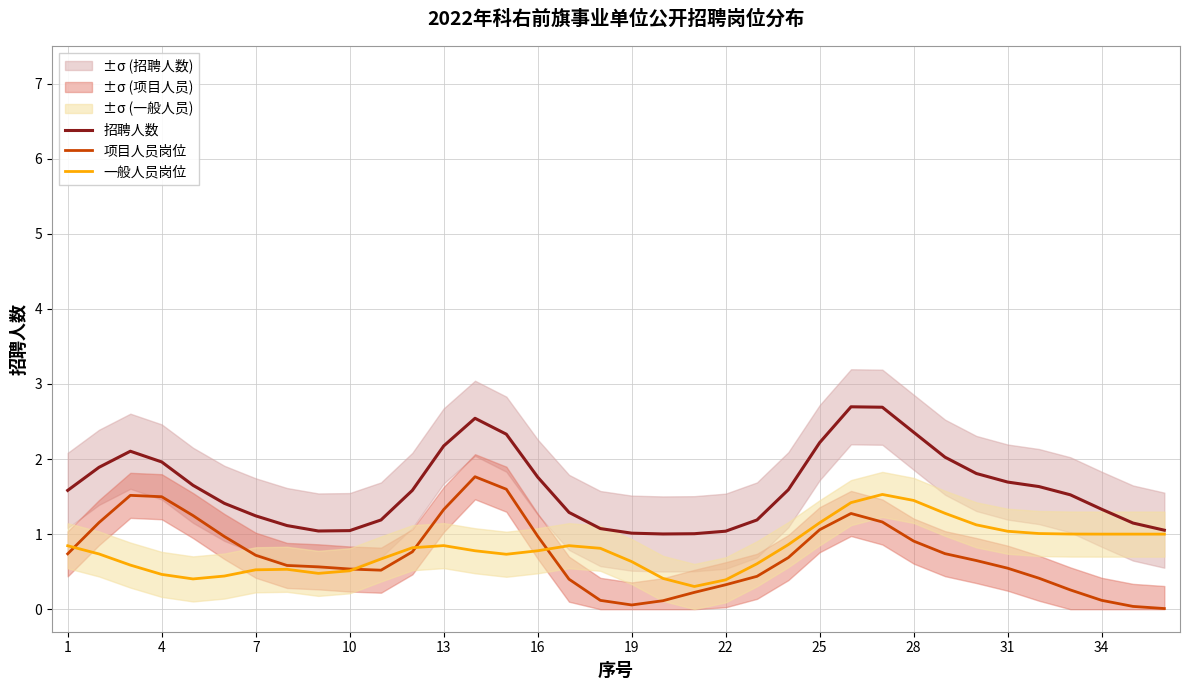

True or false: 项目人员岗位 and 招聘人数 intersect in this chart.

False